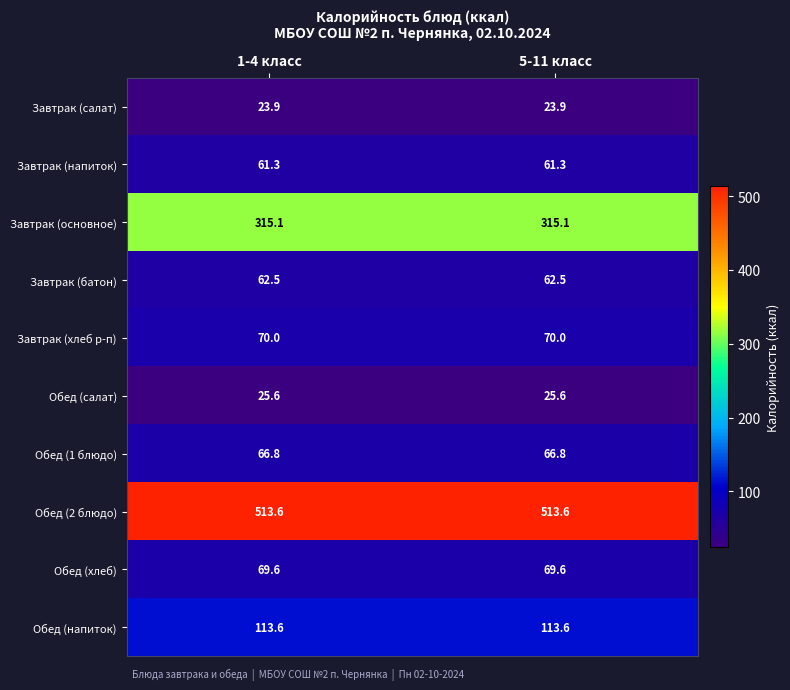

List the series in order of their peak value, highest first.

Обед (2 блюдо), Завтрак (основное), Обед (напиток), Завтрак (хлеб р-п), Обед (хлеб), Обед (1 блюдо), Завтрак (батон), Завтрак (напиток), Обед (салат), Завтрак (салат)